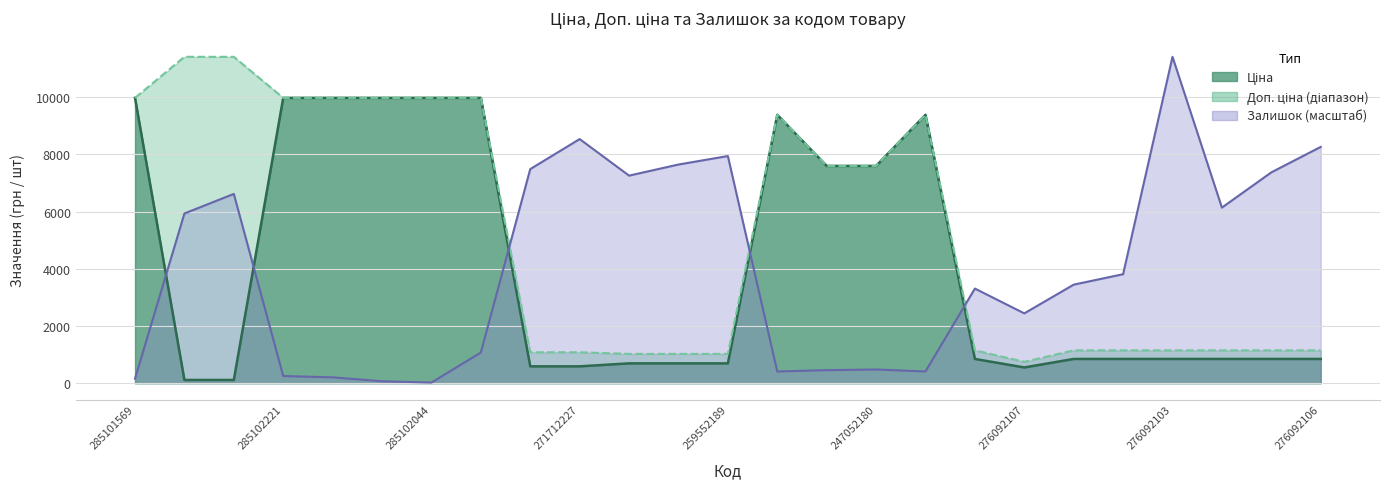

True or false: Залишок has a value of 720.6 at 14.

False